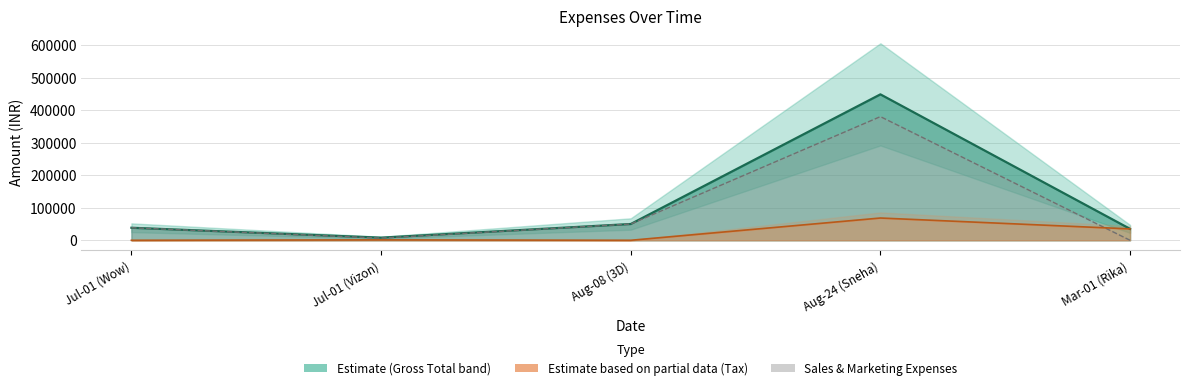

What is the greatest value displayed?

448400